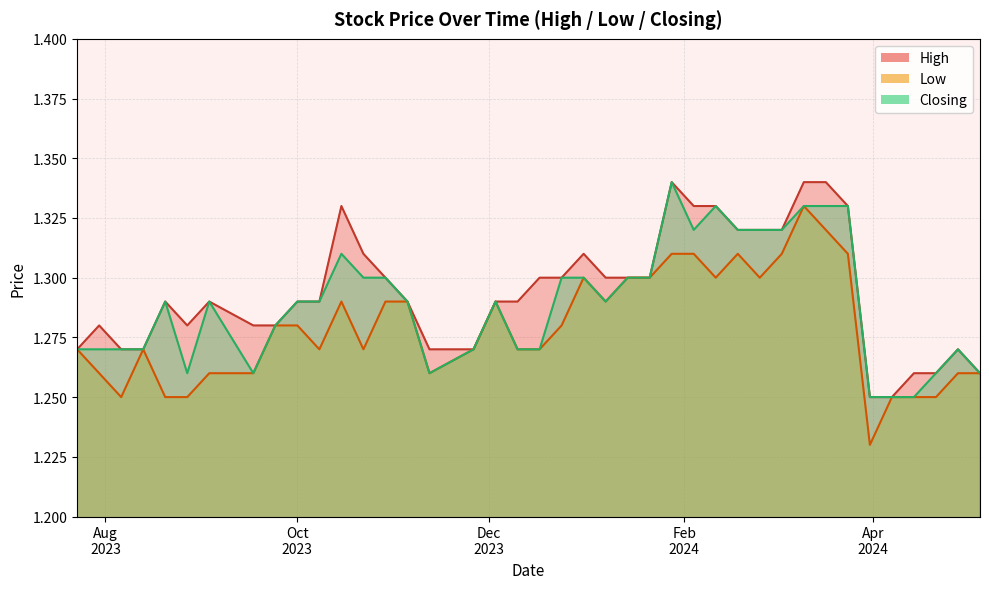

Reading left to right, what are all the values shown in this chart?

High: 05/05/2024=1.3	28/04/2024=1.3	21/04/2024=1.3	14/04/2024=1.3	07/04/2024=1.2	31/03/2024=1.2	24/03/2024=1.3	17/03/2024=1.3	10/03/2024=1.3	03/03/2024=1.3	25/02/2024=1.3	18/02/2024=1.3	11/02/2024=1.3	04/02/2024=1.3	28/01/2024=1.3	21/01/2024=1.3	14/01/2024=1.3	07/01/2024=1.3	31/12/2023=1.3	24/12/2023=1.3	17/12/2023=1.3	10/12/2023=1.3	03/12/2023=1.3	26/11/2023=1.3	12/11/2023=1.3	05/11/2023=1.3	29/10/2023=1.3	22/10/2023=1.3	15/10/2023=1.3	08/10/2023=1.3	01/10/2023=1.3	24/09/2023=1.3	17/09/2023=1.3	03/09/2023=1.3	27/08/2023=1.3	20/08/2023=1.3	13/08/2023=1.3	06/08/2023=1.3	30/07/2023=1.3	23/07/2023=1.3
Low: 05/05/2024=1.3	28/04/2024=1.3	21/04/2024=1.2	14/04/2024=1.2	07/04/2024=1.2	31/03/2024=1.2	24/03/2024=1.3	17/03/2024=1.3	10/03/2024=1.3	03/03/2024=1.3	25/02/2024=1.3	18/02/2024=1.3	11/02/2024=1.3	04/02/2024=1.3	28/01/2024=1.3	21/01/2024=1.3	14/01/2024=1.3	07/01/2024=1.3	31/12/2023=1.3	24/12/2023=1.3	17/12/2023=1.3	10/12/2023=1.3	03/12/2023=1.3	26/11/2023=1.3	12/11/2023=1.3	05/11/2023=1.3	29/10/2023=1.3	22/10/2023=1.3	15/10/2023=1.3	08/10/2023=1.3	01/10/2023=1.3	24/09/2023=1.3	17/09/2023=1.3	03/09/2023=1.3	27/08/2023=1.2	20/08/2023=1.2	13/08/2023=1.3	06/08/2023=1.2	30/07/2023=1.3	23/07/2023=1.3
Closing: 05/05/2024=1.3	28/04/2024=1.3	21/04/2024=1.3	14/04/2024=1.2	07/04/2024=1.2	31/03/2024=1.2	24/03/2024=1.3	17/03/2024=1.3	10/03/2024=1.3	03/03/2024=1.3	25/02/2024=1.3	18/02/2024=1.3	11/02/2024=1.3	04/02/2024=1.3	28/01/2024=1.3	21/01/2024=1.3	14/01/2024=1.3	07/01/2024=1.3	31/12/2023=1.3	24/12/2023=1.3	17/12/2023=1.3	10/12/2023=1.3	03/12/2023=1.3	26/11/2023=1.3	12/11/2023=1.3	05/11/2023=1.3	29/10/2023=1.3	22/10/2023=1.3	15/10/2023=1.3	08/10/2023=1.3	01/10/2023=1.3	24/09/2023=1.3	17/09/2023=1.3	03/09/2023=1.3	27/08/2023=1.3	20/08/2023=1.3	13/08/2023=1.3	06/08/2023=1.3	30/07/2023=1.3	23/07/2023=1.3